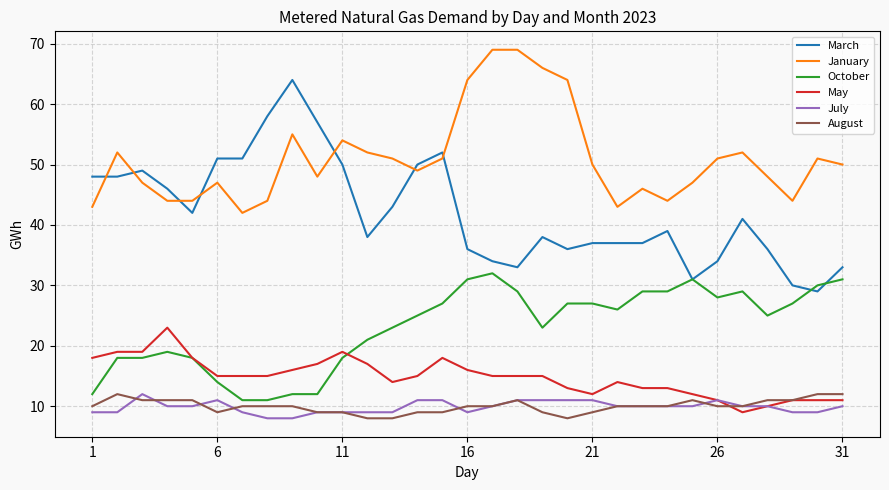

Which series has the widest spread of values?

March